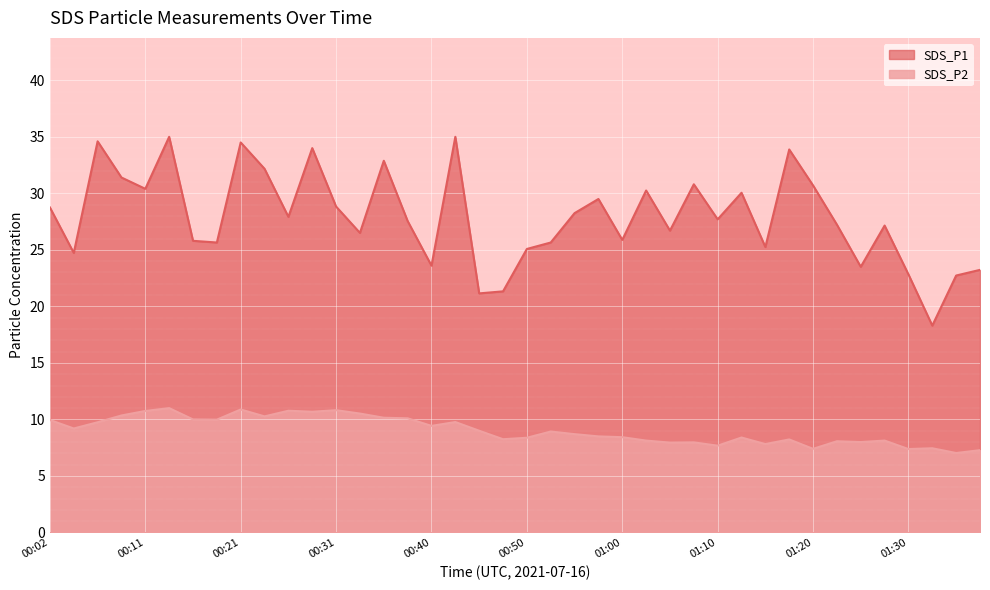

List the series in order of their overall mean, lowest first.

SDS_P2, SDS_P1